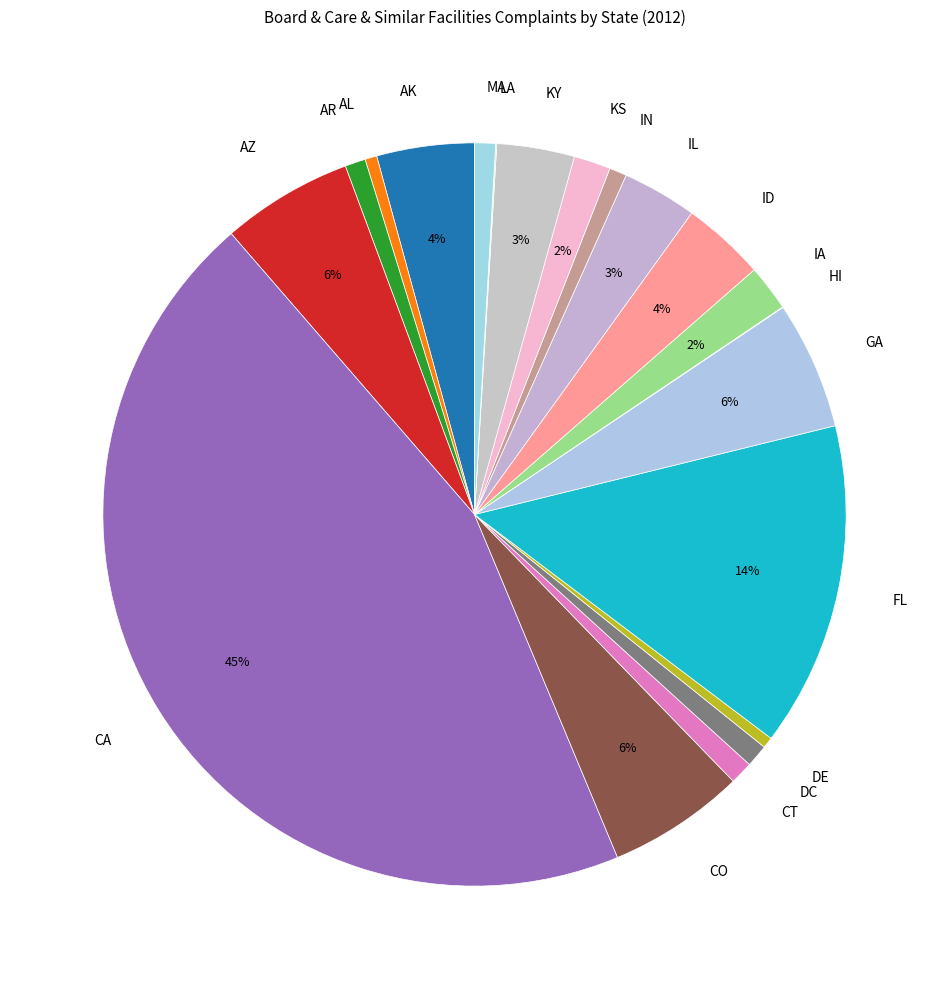

Which slice is the largest?

CA